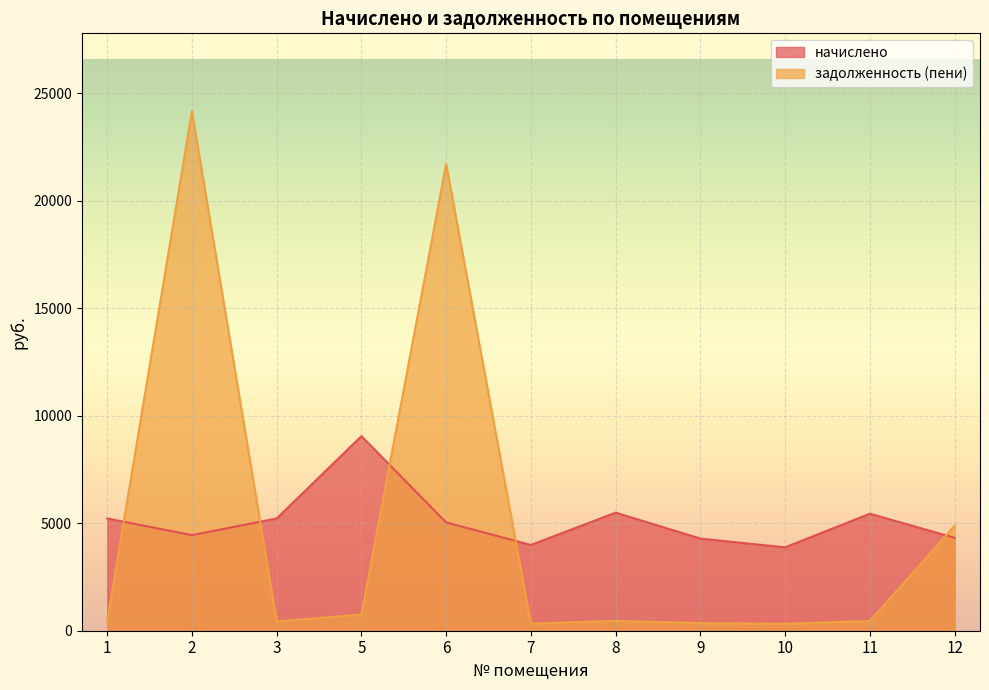

Which label corresponds to the largest value in the chart?

2